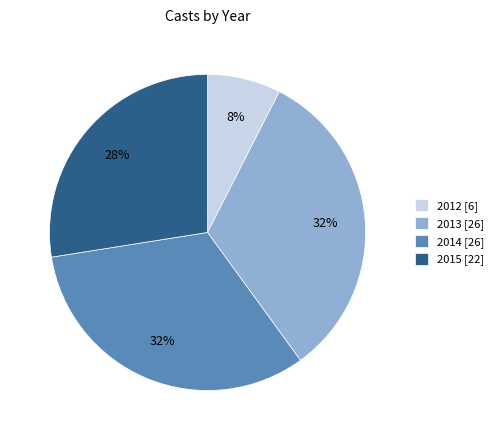

To the nearest percent, what percentage of the pie is 2014?

32%